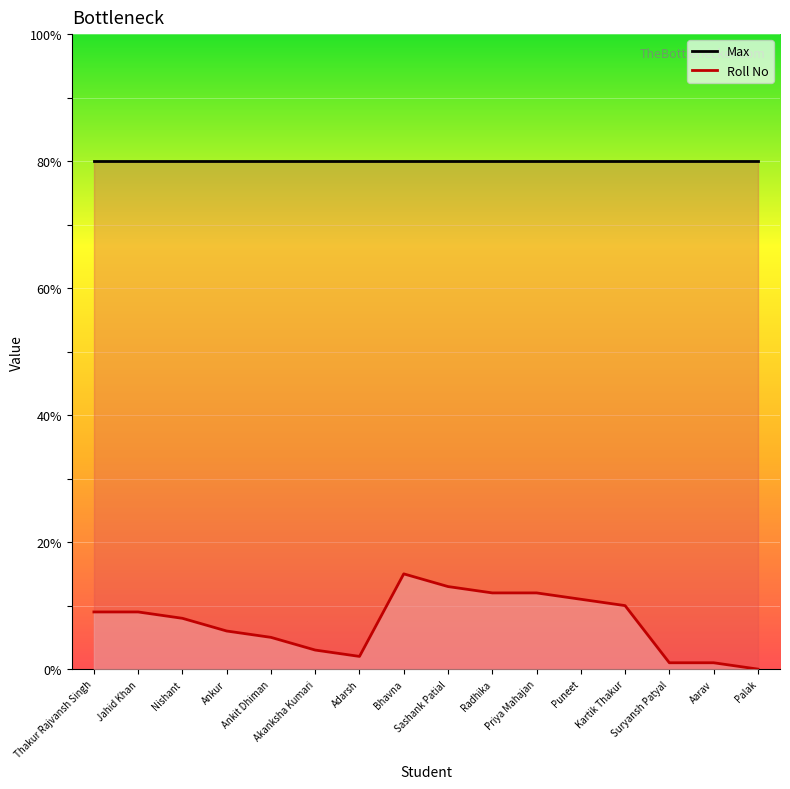

How many interior local peaks (higher than both neighbors) does the data have?

1